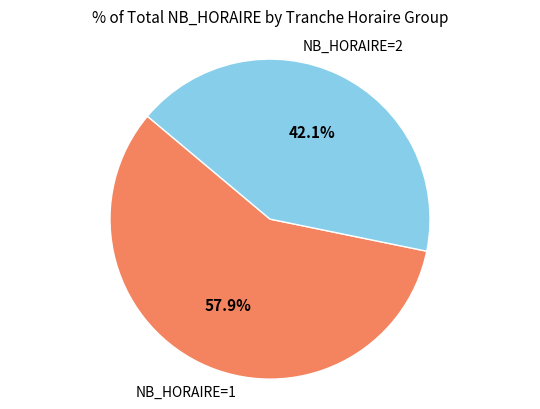

Is there any slice that represents more than half of the pie?

Yes